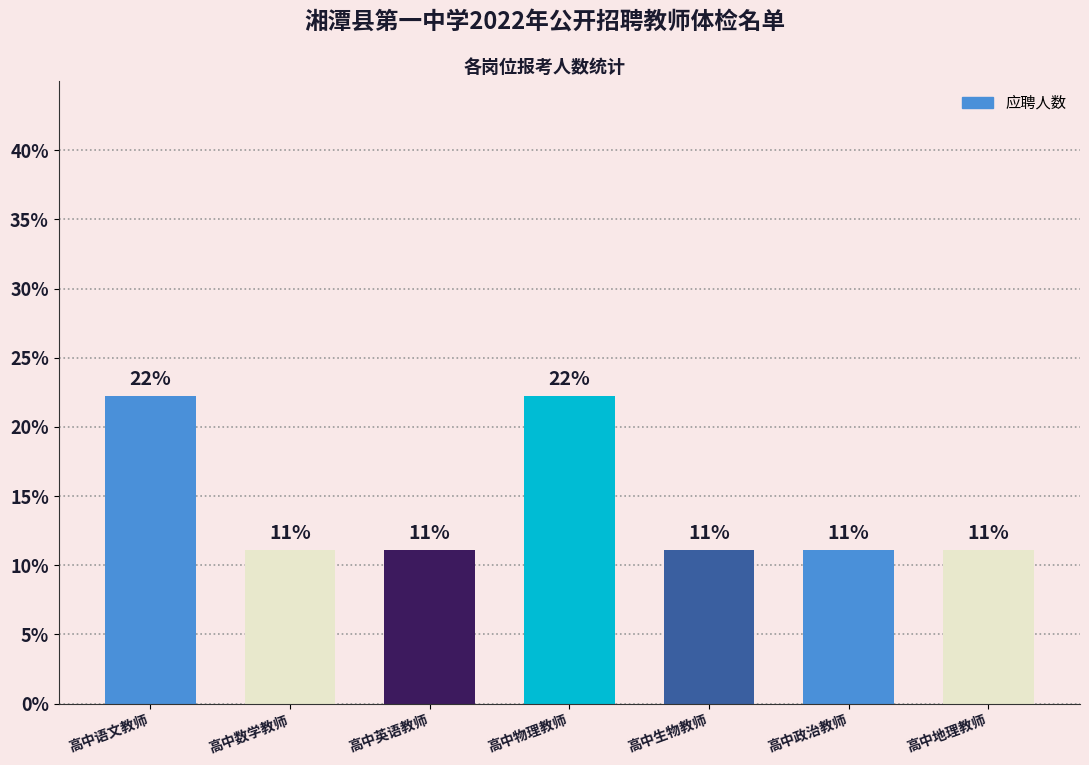

What is the label of the 3rd bar from the right?

高中生物教师